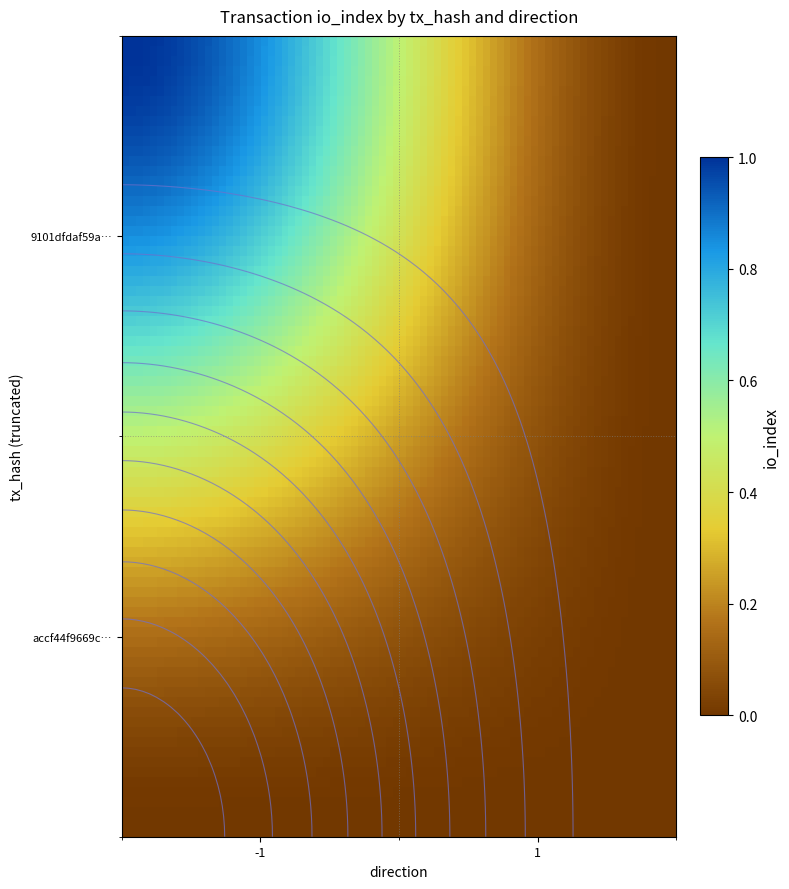

At which category is the sum across all series the highest?

direction_-1